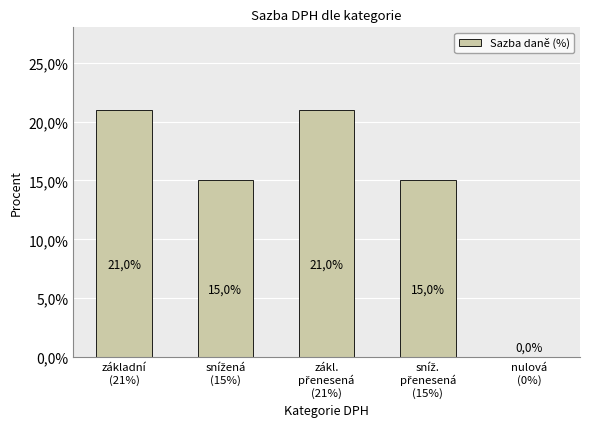

Rank the categories by value from lowest to highest.

nulová
(0%), snížená
(15%), sníž.
přenesená
(15%), základní
(21%), zákl.
přenesená
(21%)